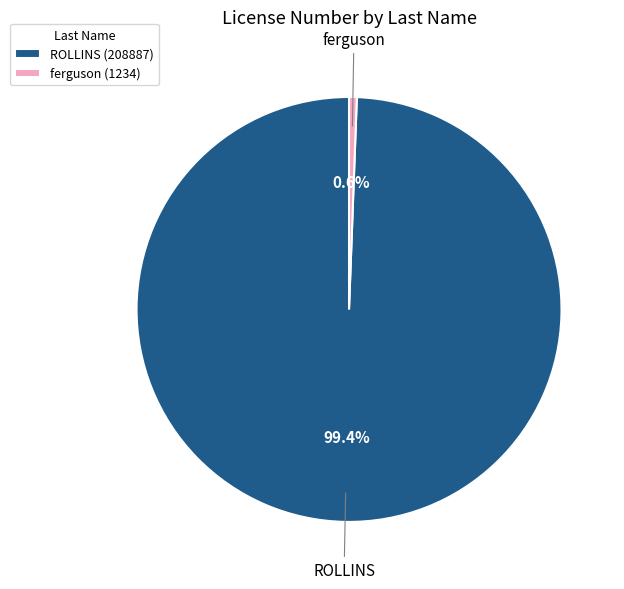

To the nearest percent, what is the difference between the ROLLINS and ferguson slice percentages?

99%